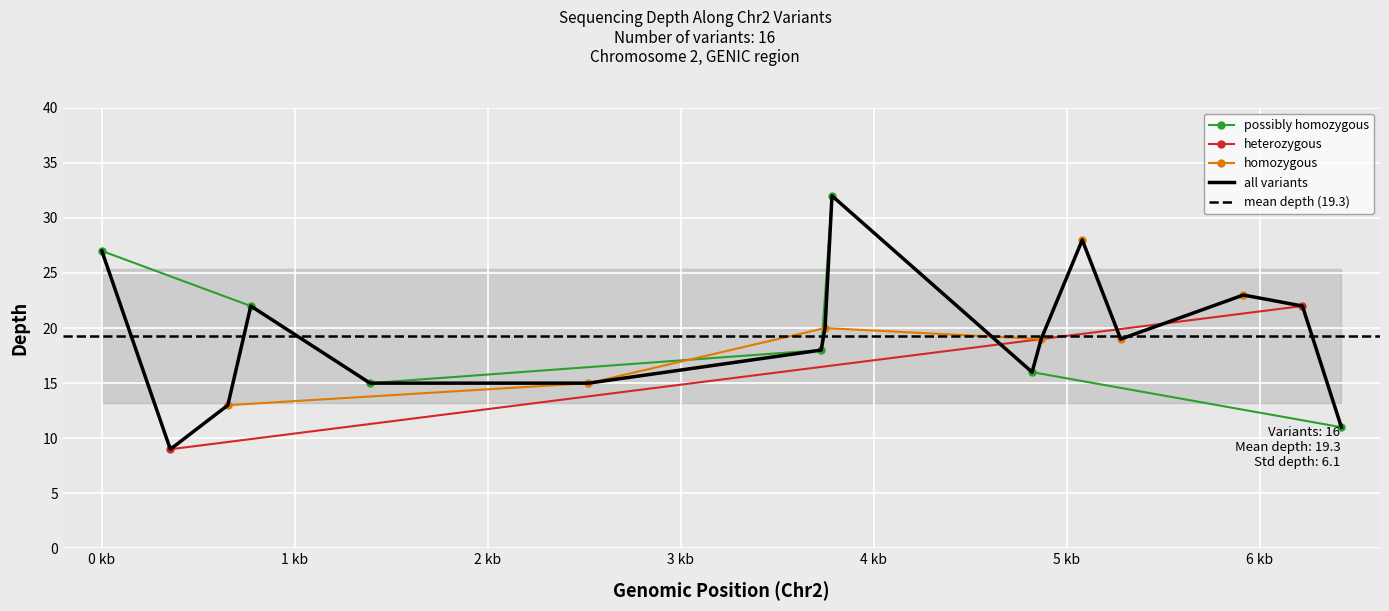

Approximately how many times larger is the value at 59570128 compared to 59570129?

0.8